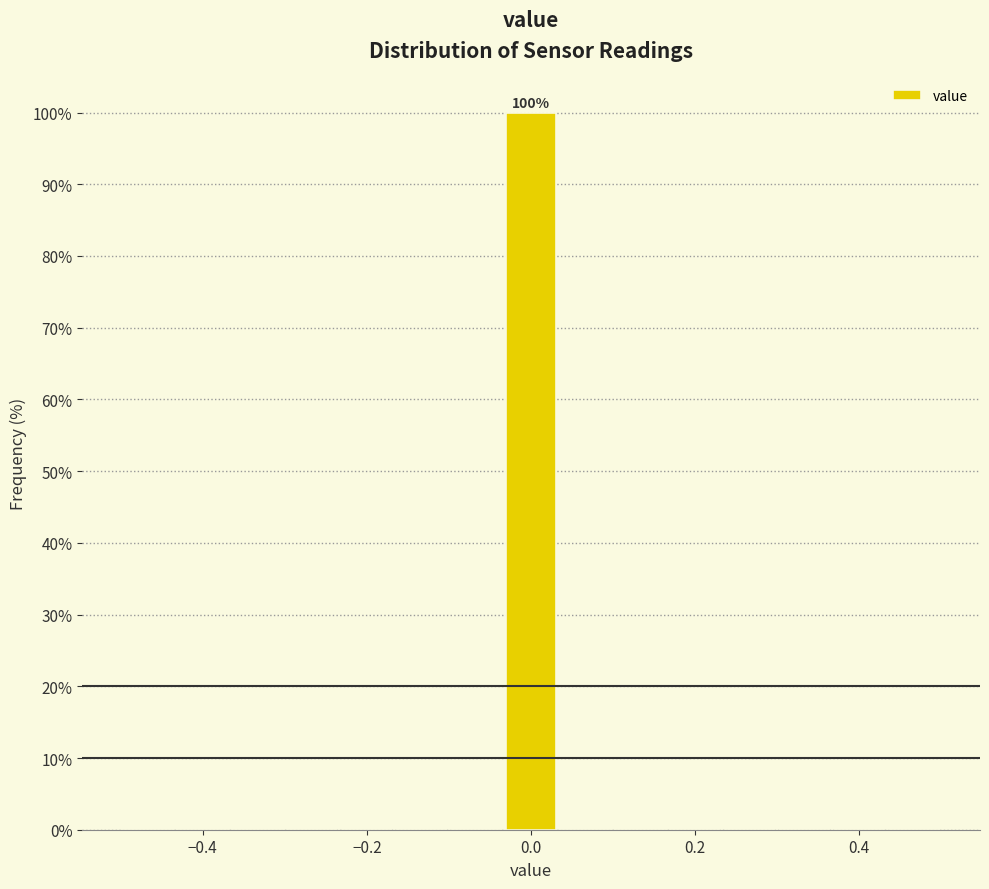

Around what value on the x-axis is the tallest bar? Give the approximate position of its centre, as read against the axis.

0.00